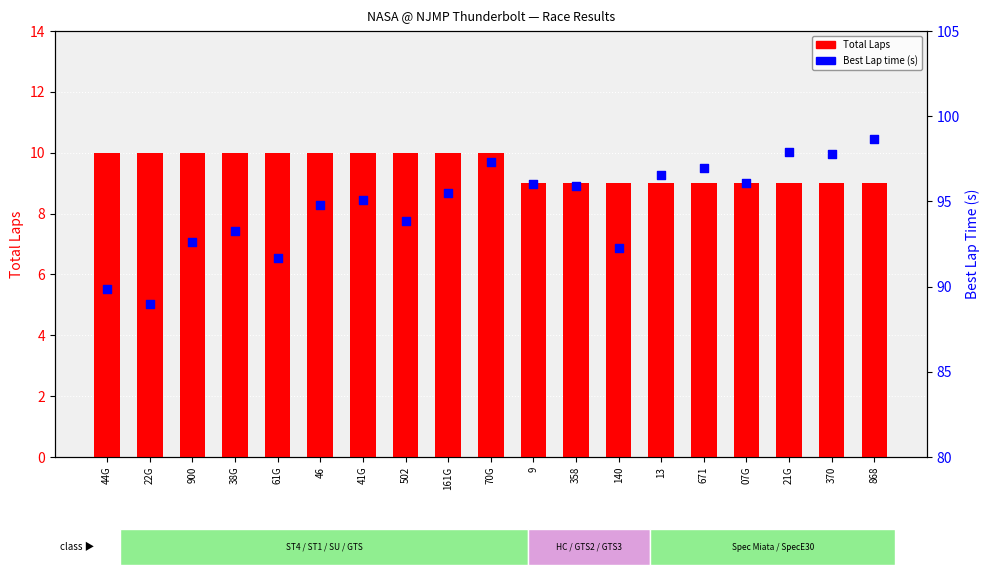

What are all the series names shown in the legend?

Total Laps, Best Lap time (s)